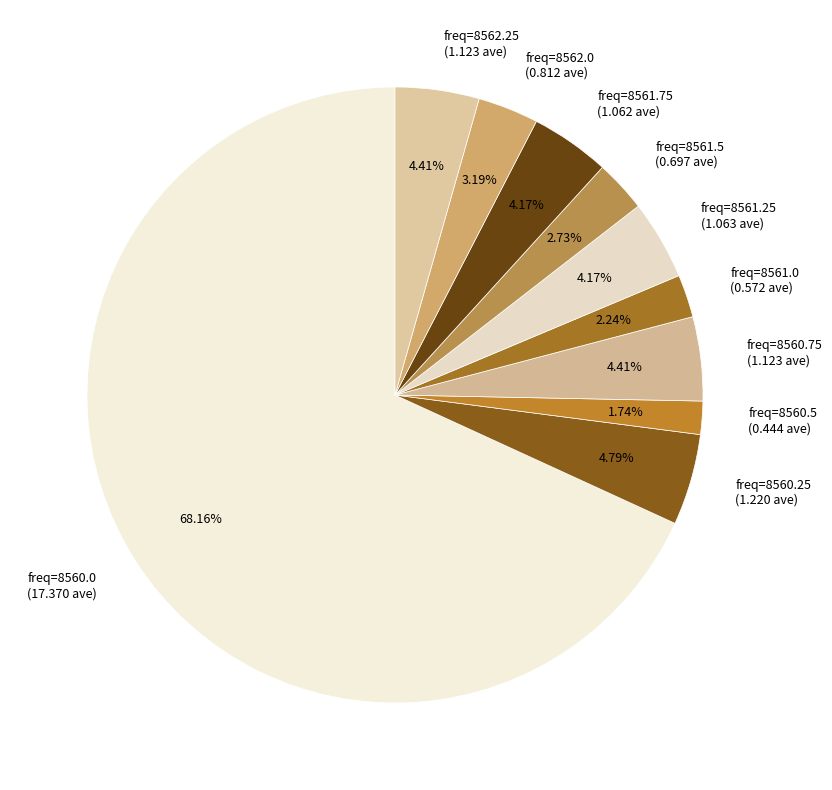

Is there a majority slice in this chart?

Yes